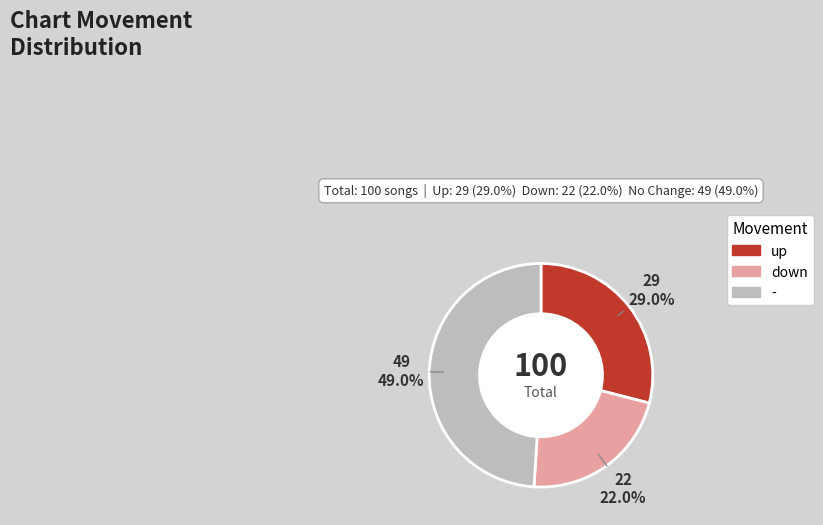

Which slice is the smallest?

down